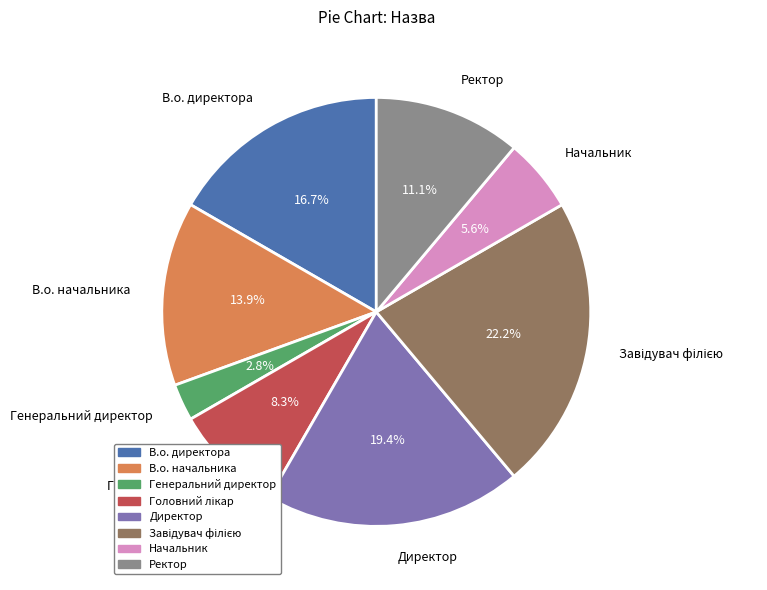

Which has a higher value, Ректор or В.о. директора?

В.о. директора